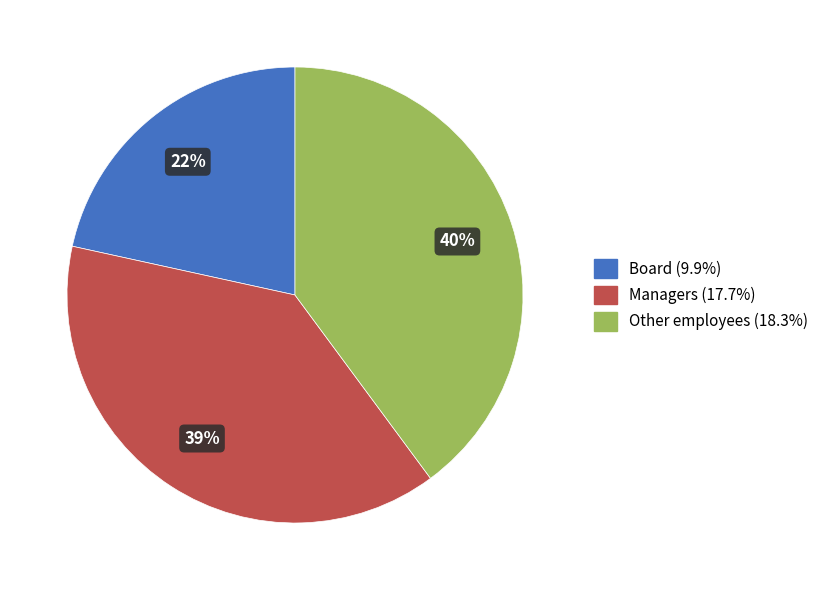

How many slices are in this pie chart?

3